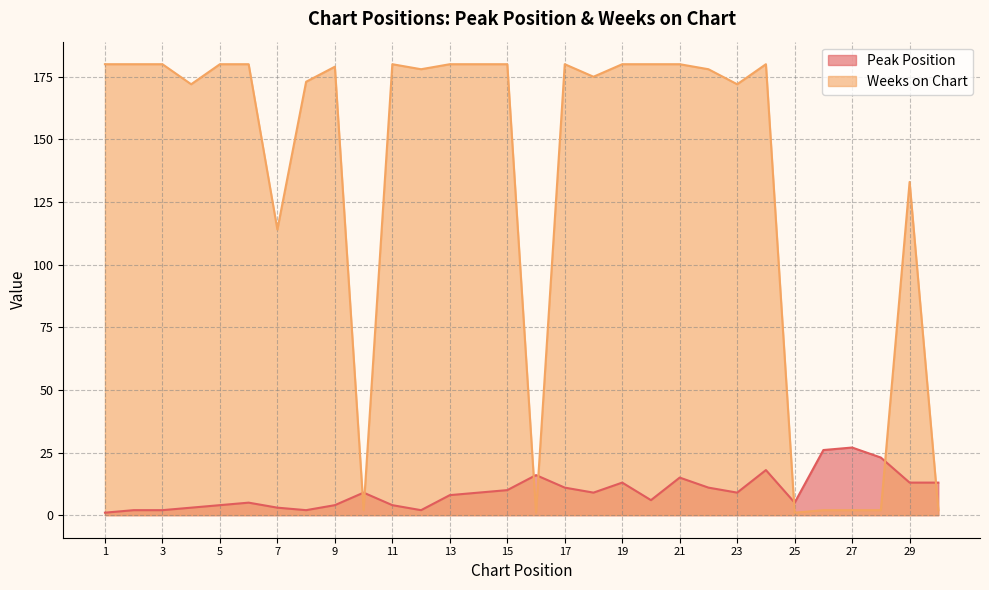

Rank the series by their average value, from highest to lowest.

Weeks on Chart, Peak Position